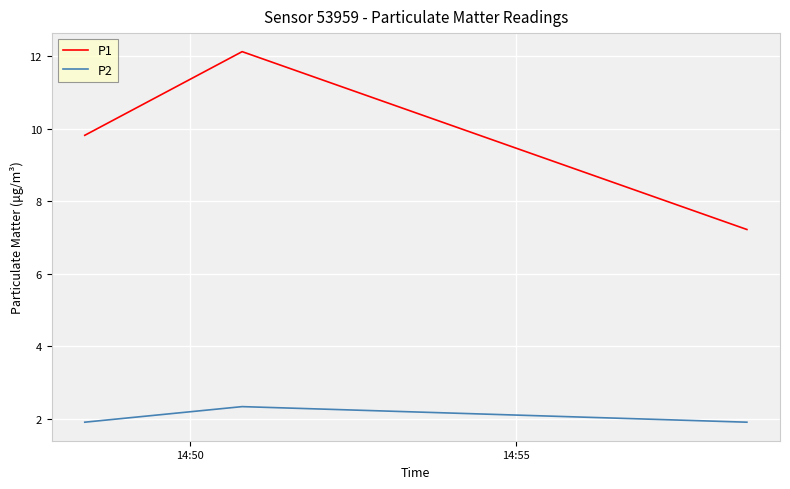

What is the minimum value shown in the chart?

1.9